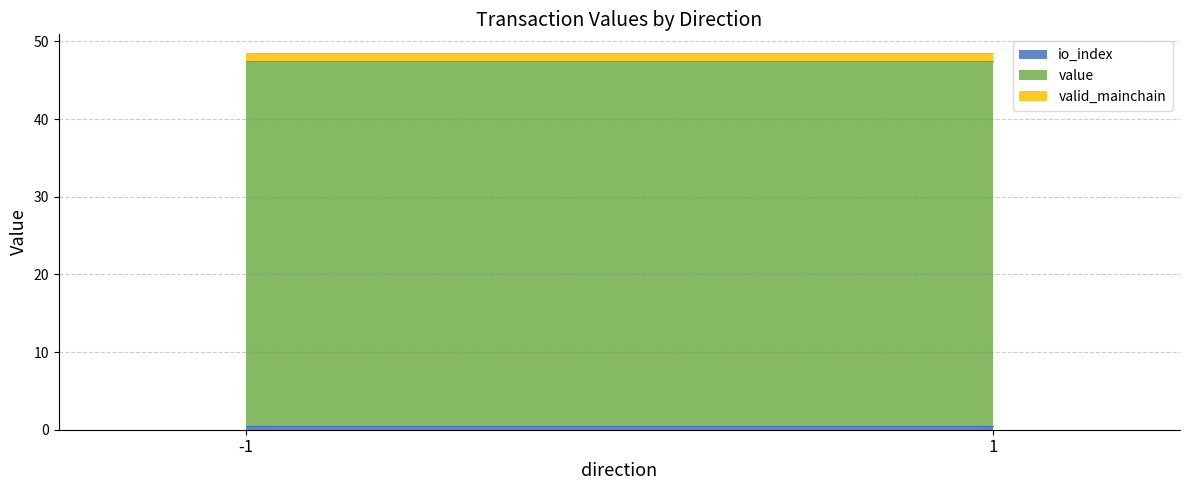

At which category does io_index reach its first local valley?

1